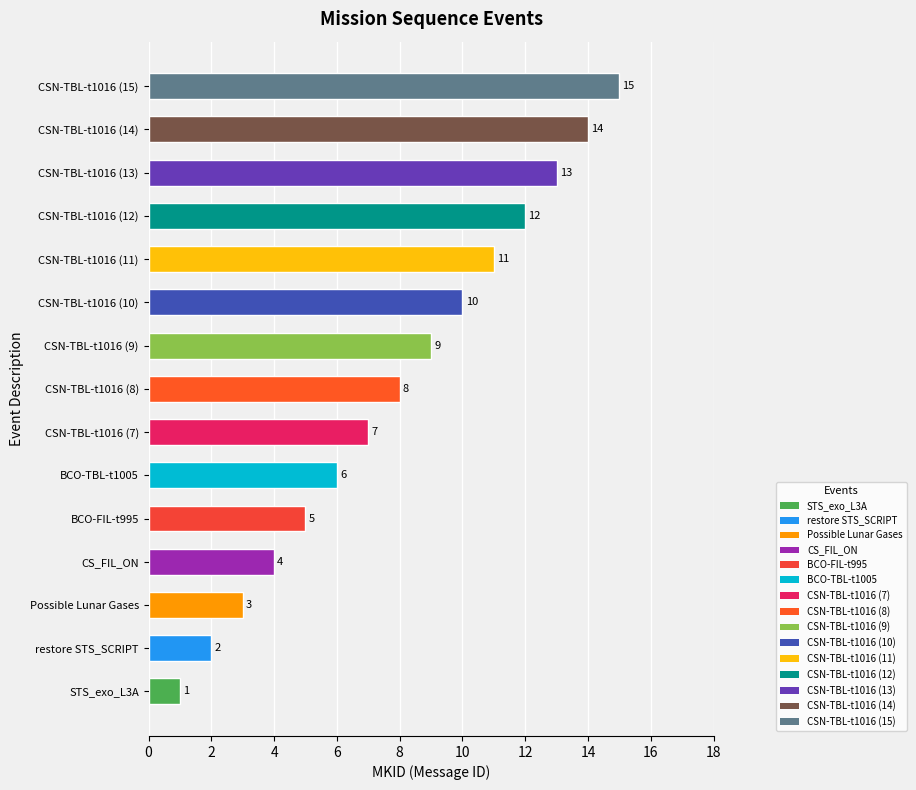

The chart shows a value of 7 at CSN-TBL-t1016 (7). True or false?

True